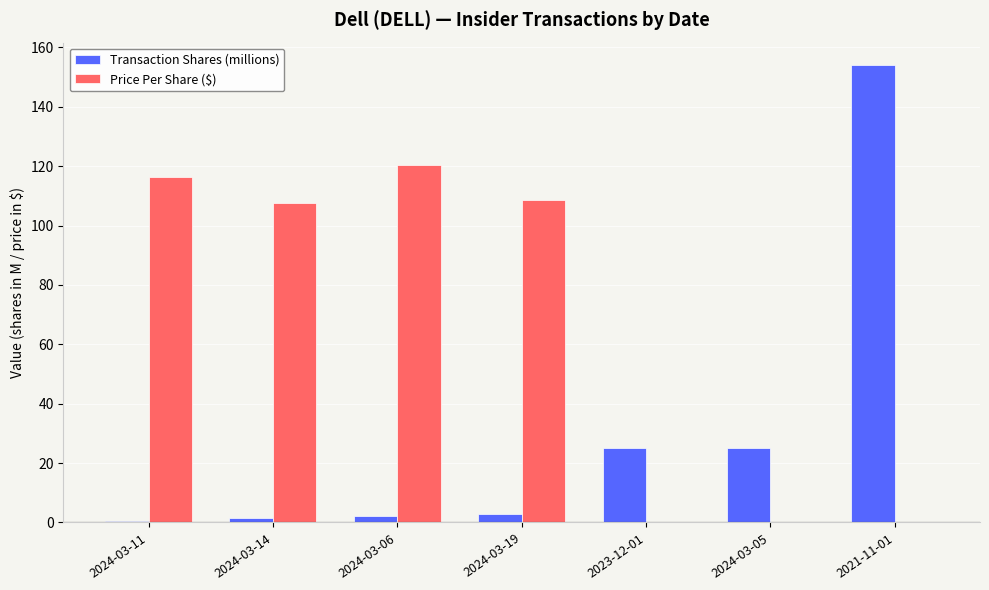

Are the bars grouped side by side (vs. stacked)?

Yes